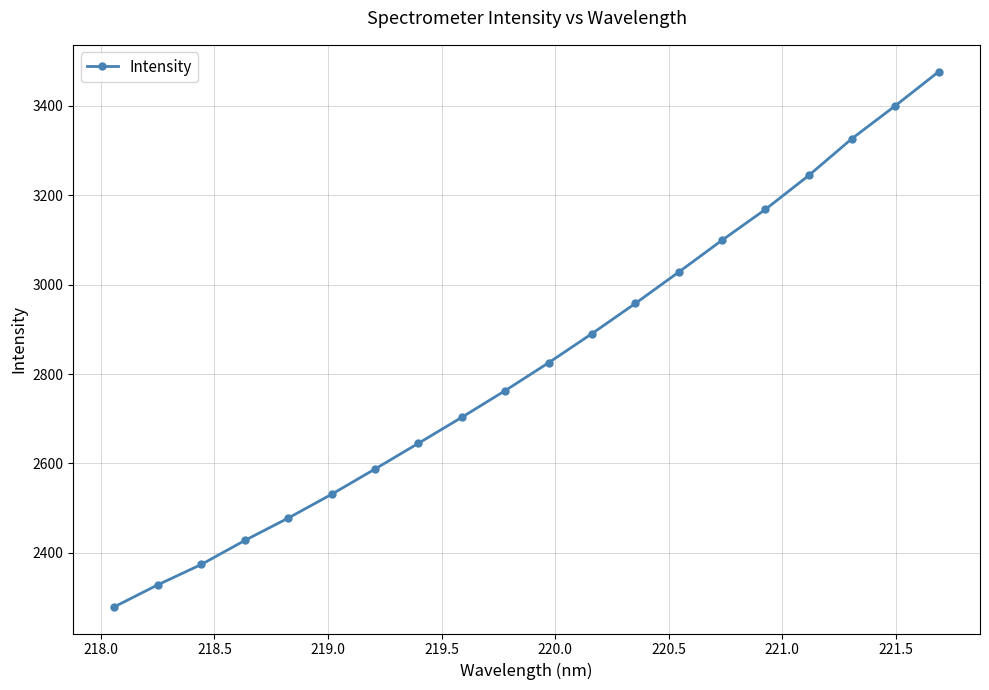

What is the average value?

2826.8